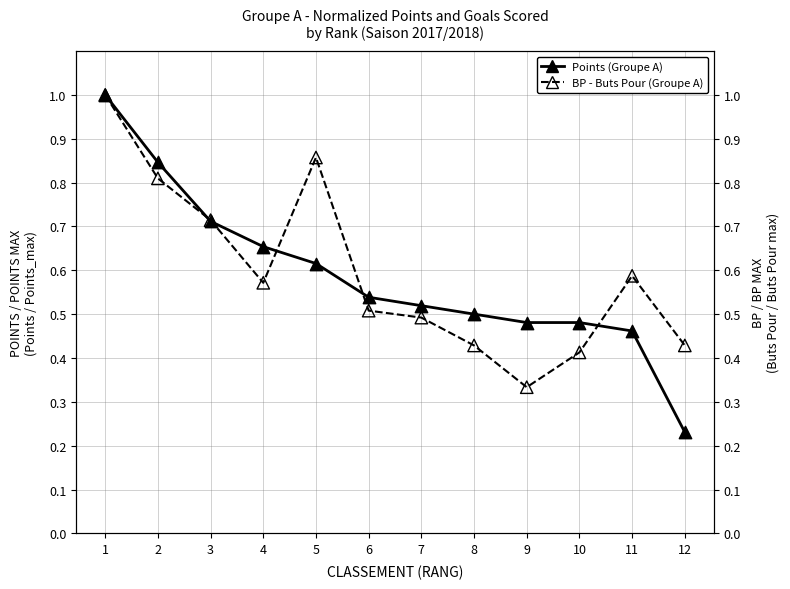

What is the total value across all series at 8?

0.9